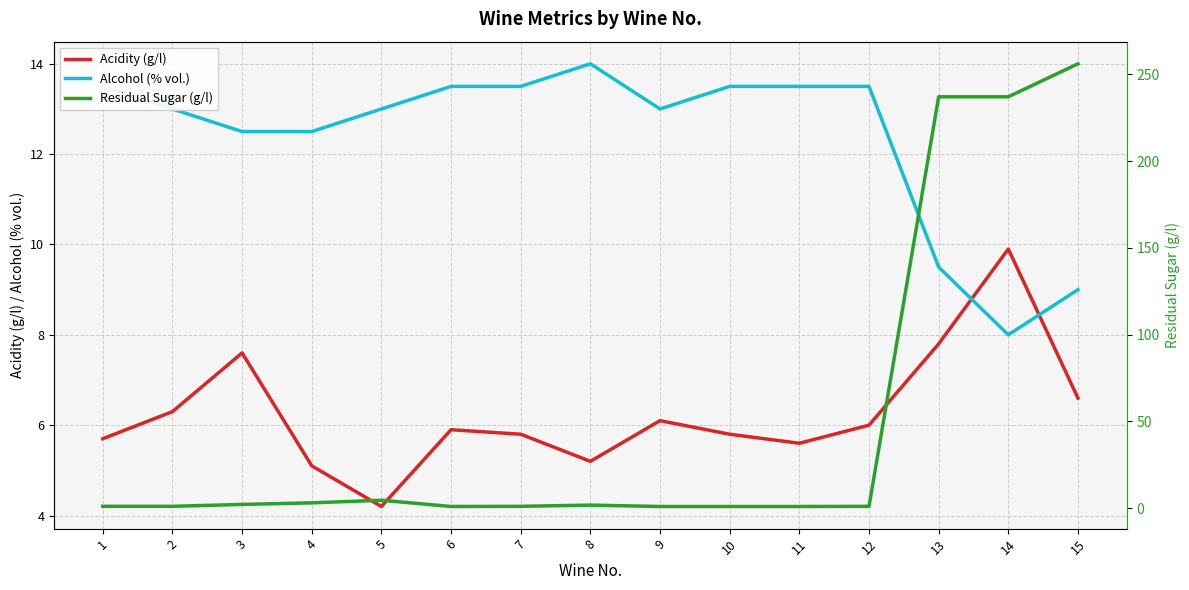

The Acidity (g/l) series shows 9.3 at 7. True or false?

False